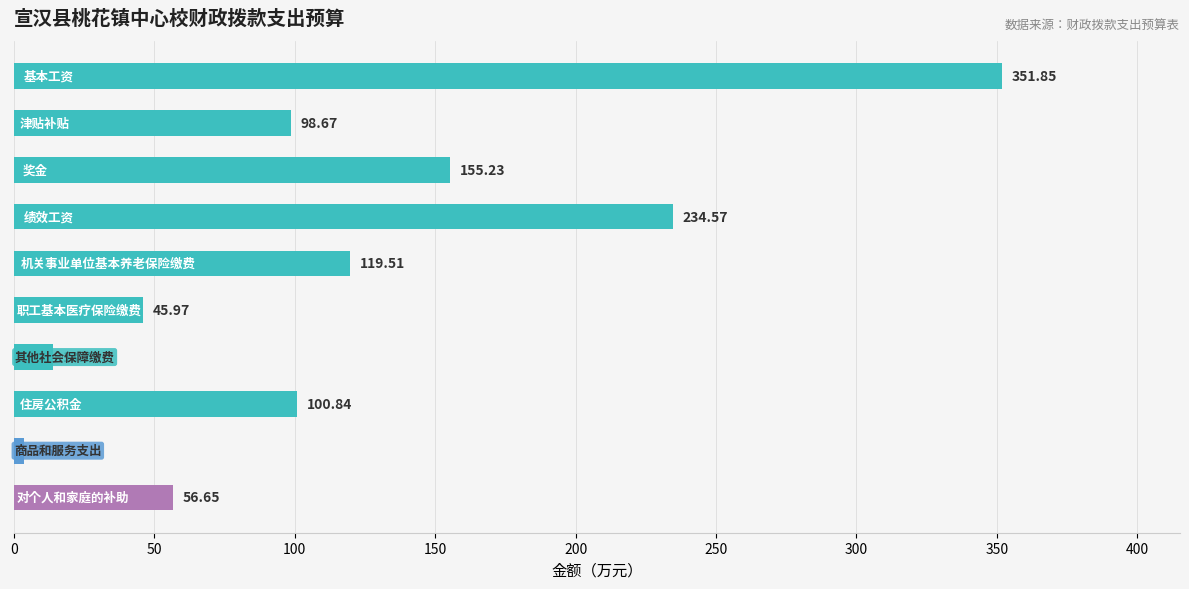

What is the difference between the maximum and minimum values?

348.3